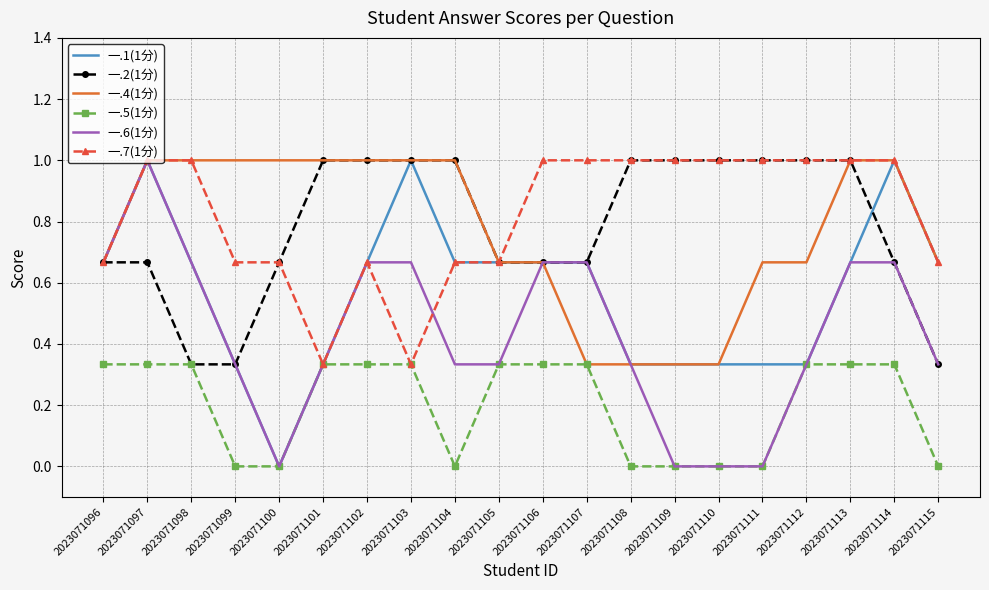

Is it true that 一.4(1分) equals 0.4 at 2023071096?

False